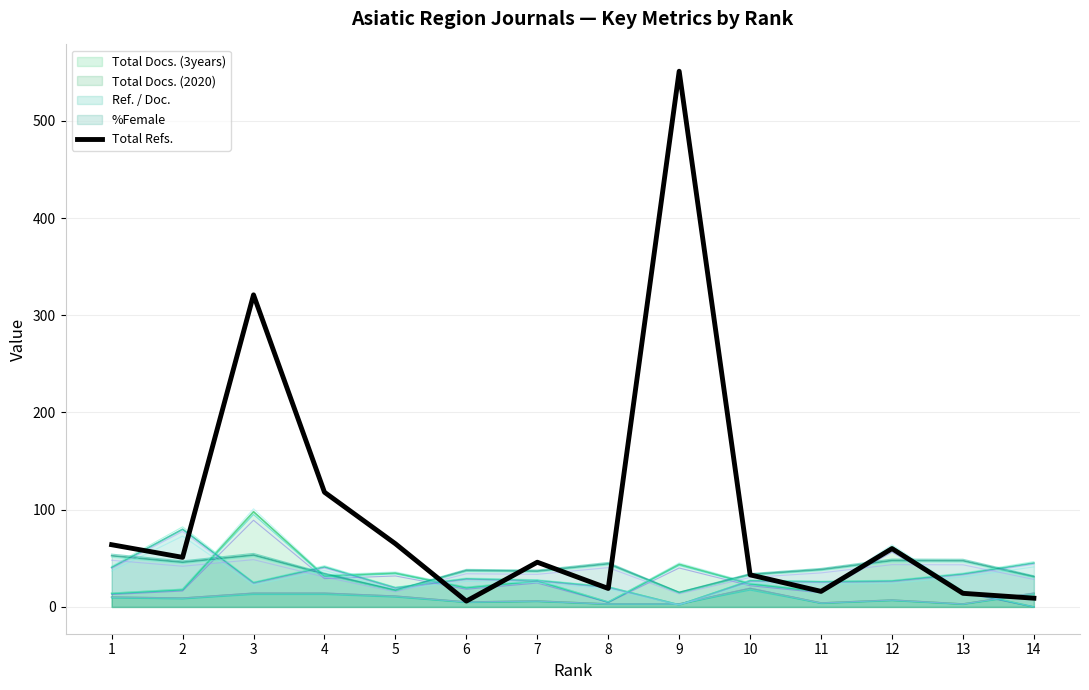

At which label is the value closest to 278?

3